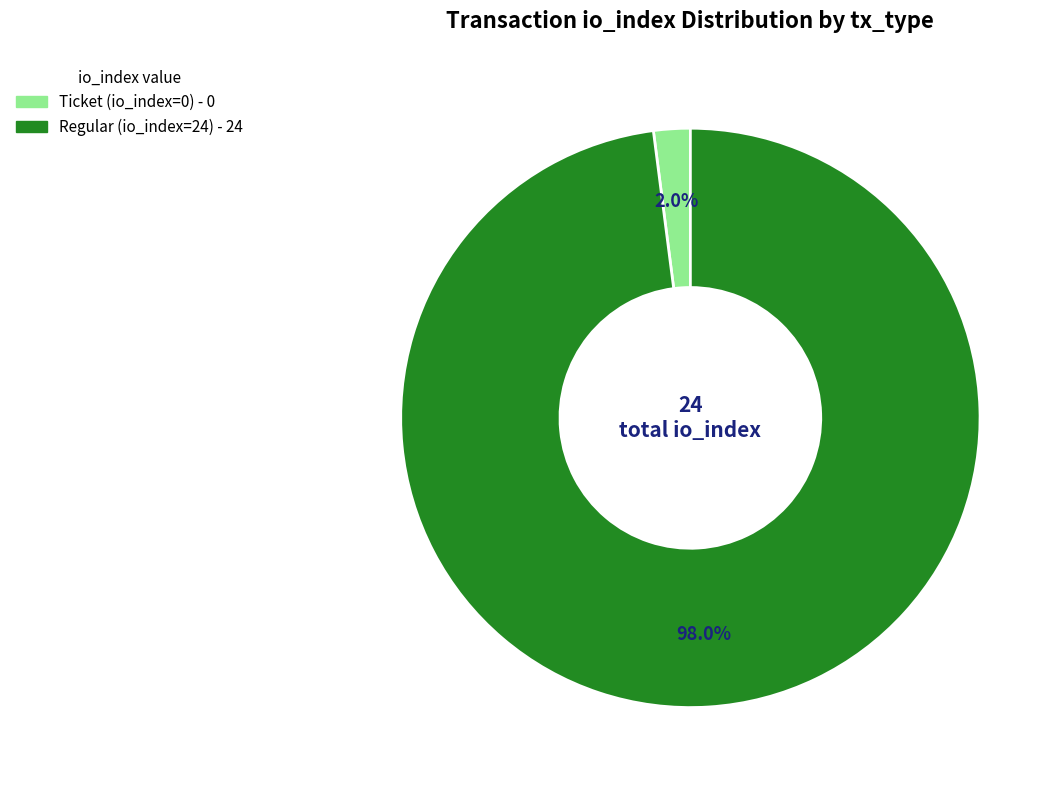

Which category accounts for the majority?

Regular (io_index=24)